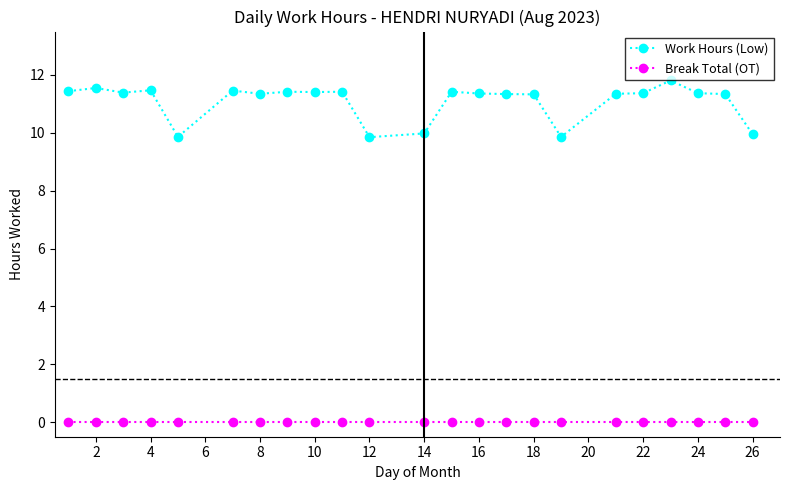

True or false: Break Total (OT) and Work Hours (Low) cross at least once.

False